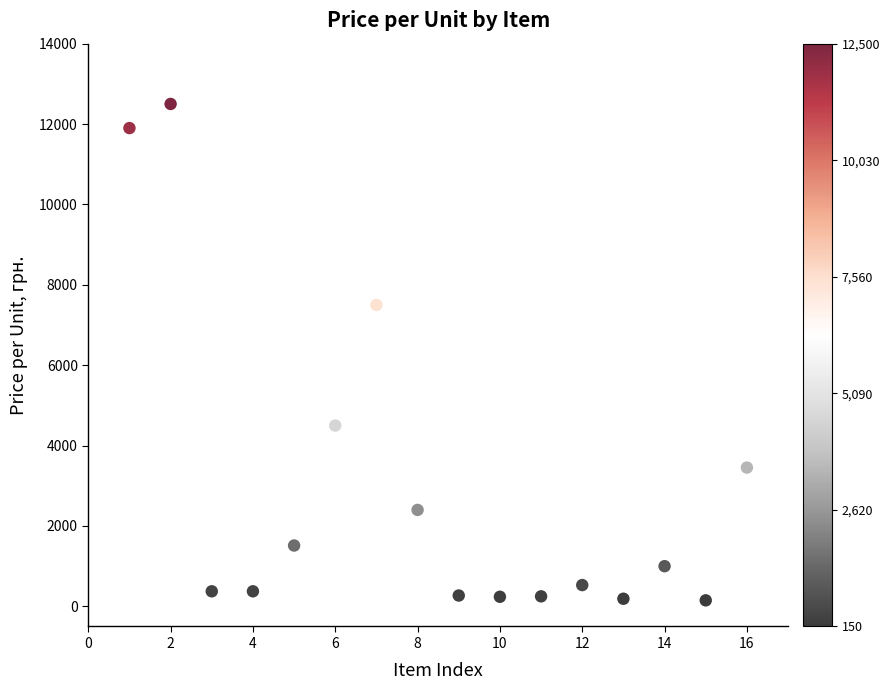

What is the range of Y values (max minus min)?

12350